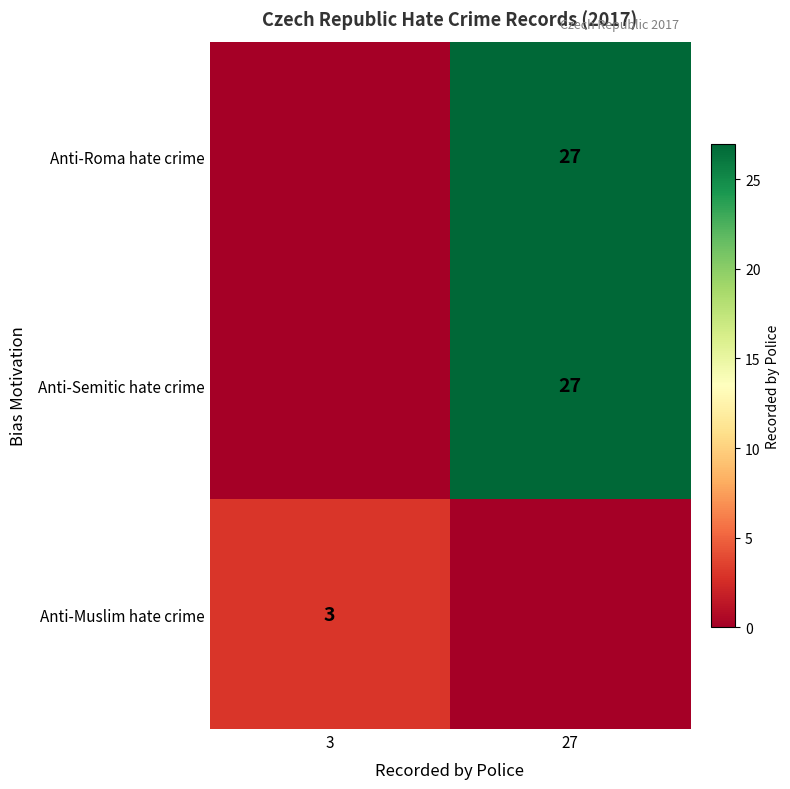

Is it true that Anti-Semitic hate crime equals 27 at 27?

True